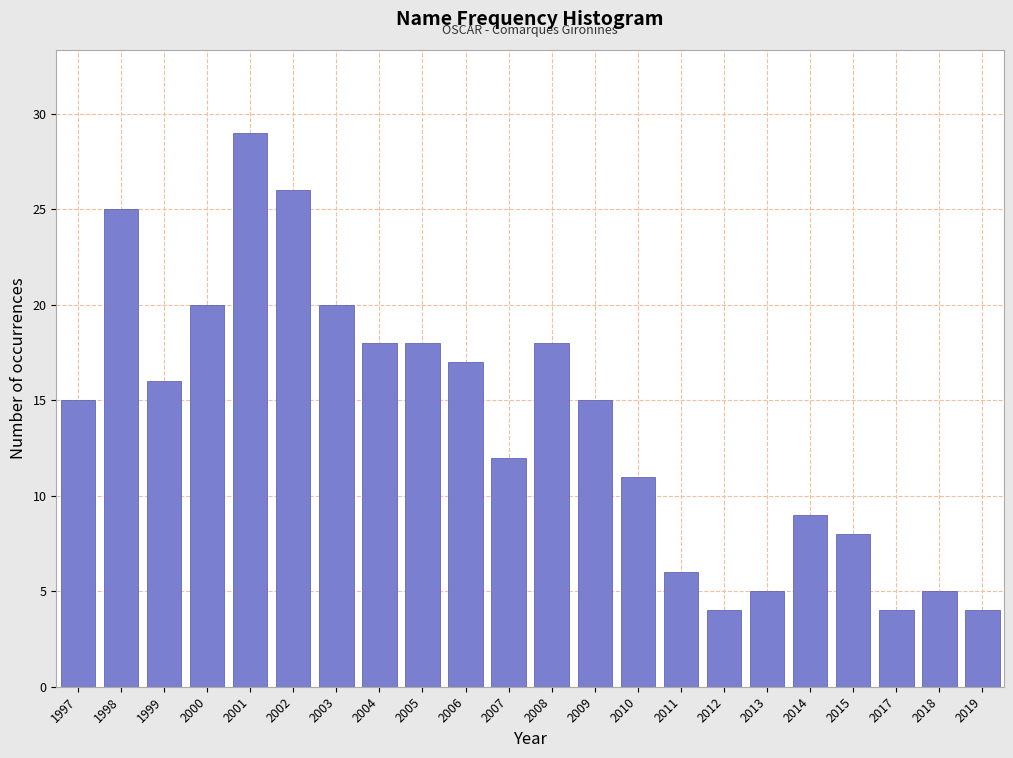

Reading right to left, list all the values displayed in this chart.

2019=4	2018=5	2017=4	2015=8	2014=9	2013=5	2012=4	2011=6	2010=11	2009=15	2008=18	2007=12	2006=17	2005=18	2004=18	2003=20	2002=26	2001=29	2000=20	1999=16	1998=25	1997=15